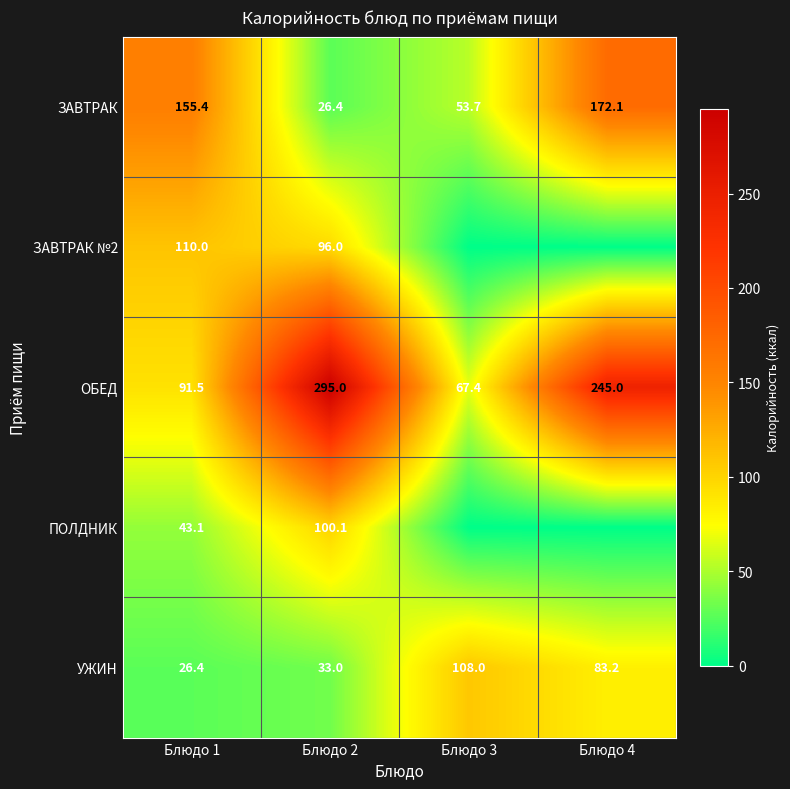

At which label is УЖИН closest to 67?

Блюдо 4